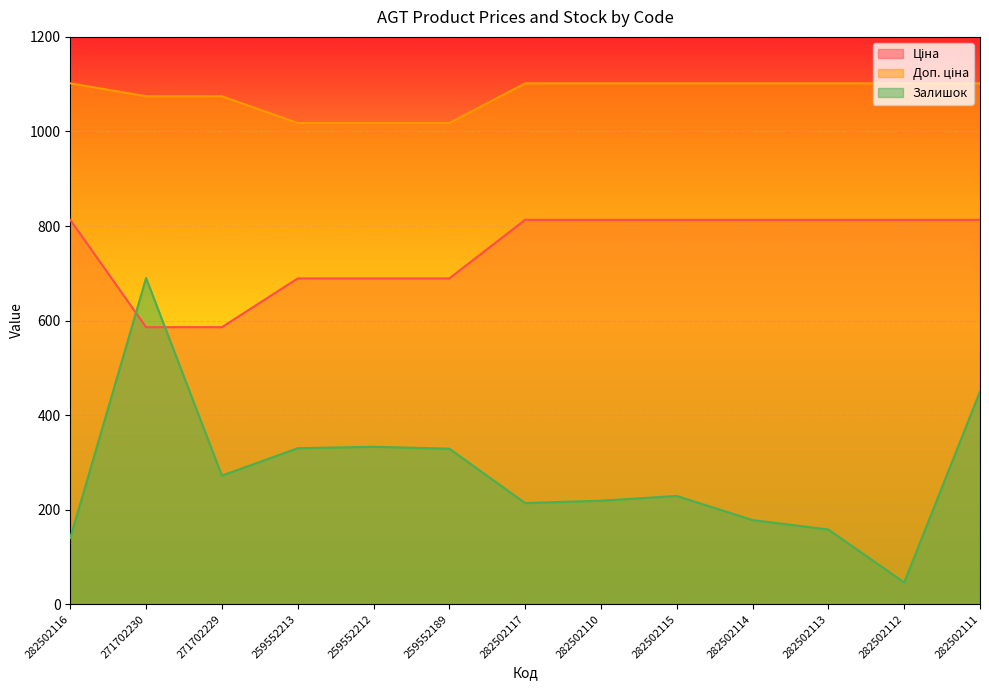

Which series has the largest total across all categories?

Доп. ціна